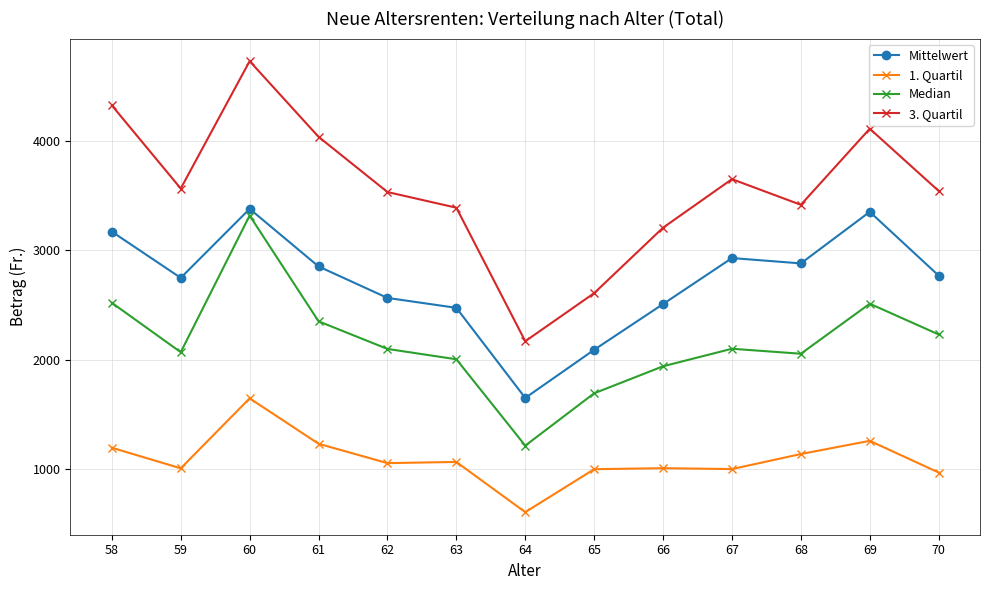

True or false: 3. Quartil and Mittelwert cross at least once.

False